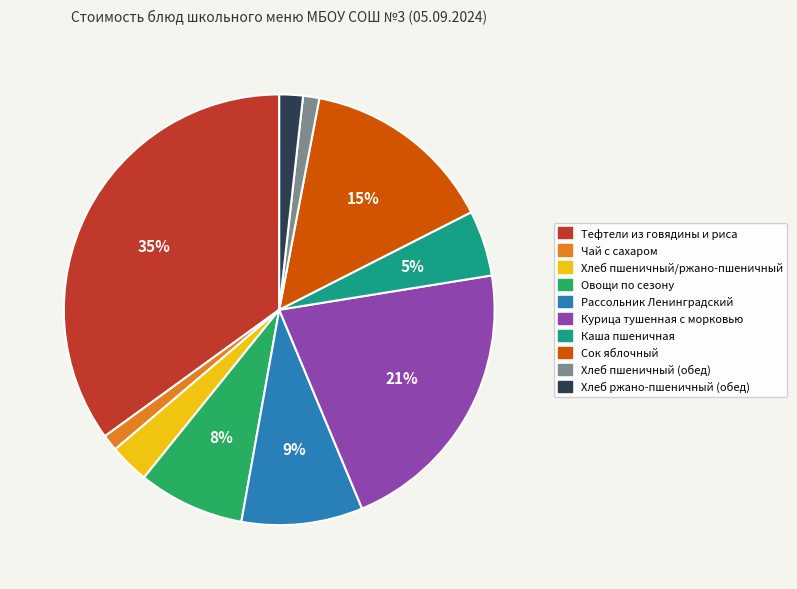

To the nearest percent, what is the difference between the largest and smallest slice percentages?

34%